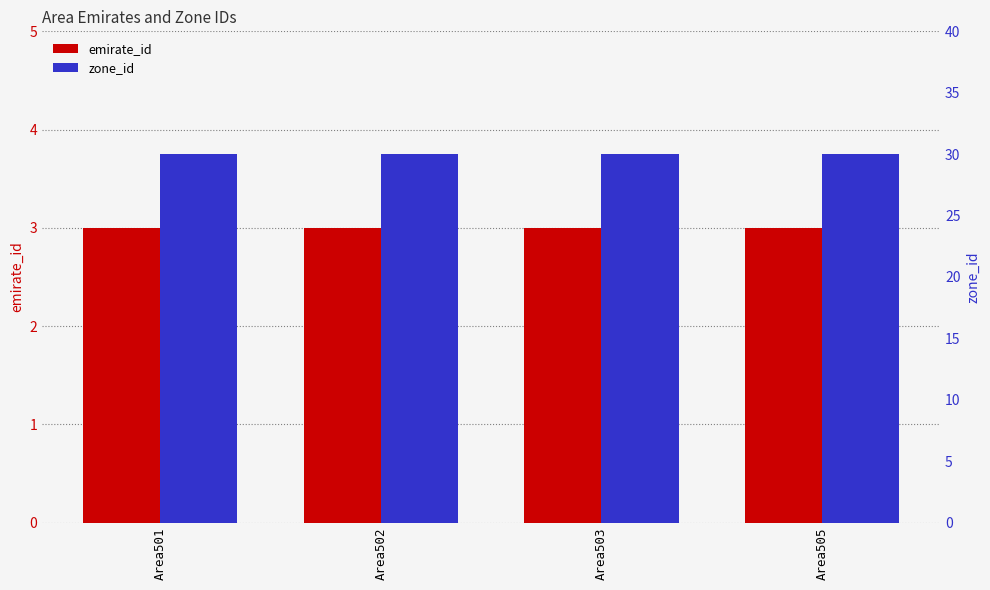

What is the value of the emirate_id bar at the 4th from the left?

3